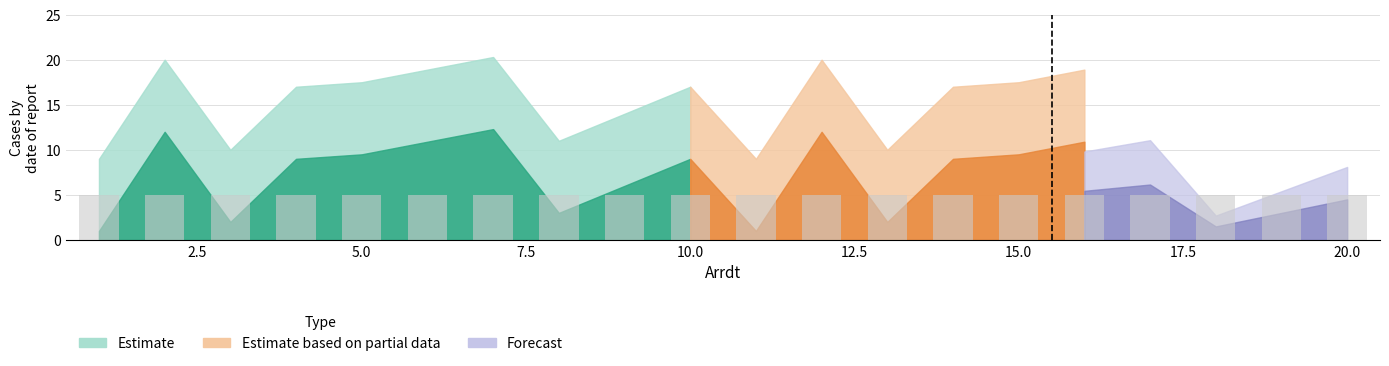

Reading left to right, list all the values displayed in this chart.

5.0	5.0	5.0	5.0	5.0	5.0	5.0	5.0	5.0	5.0	5.0	5.0	5.0	5.0	5.0	5.0	5.0	5.0	5.0	5.0